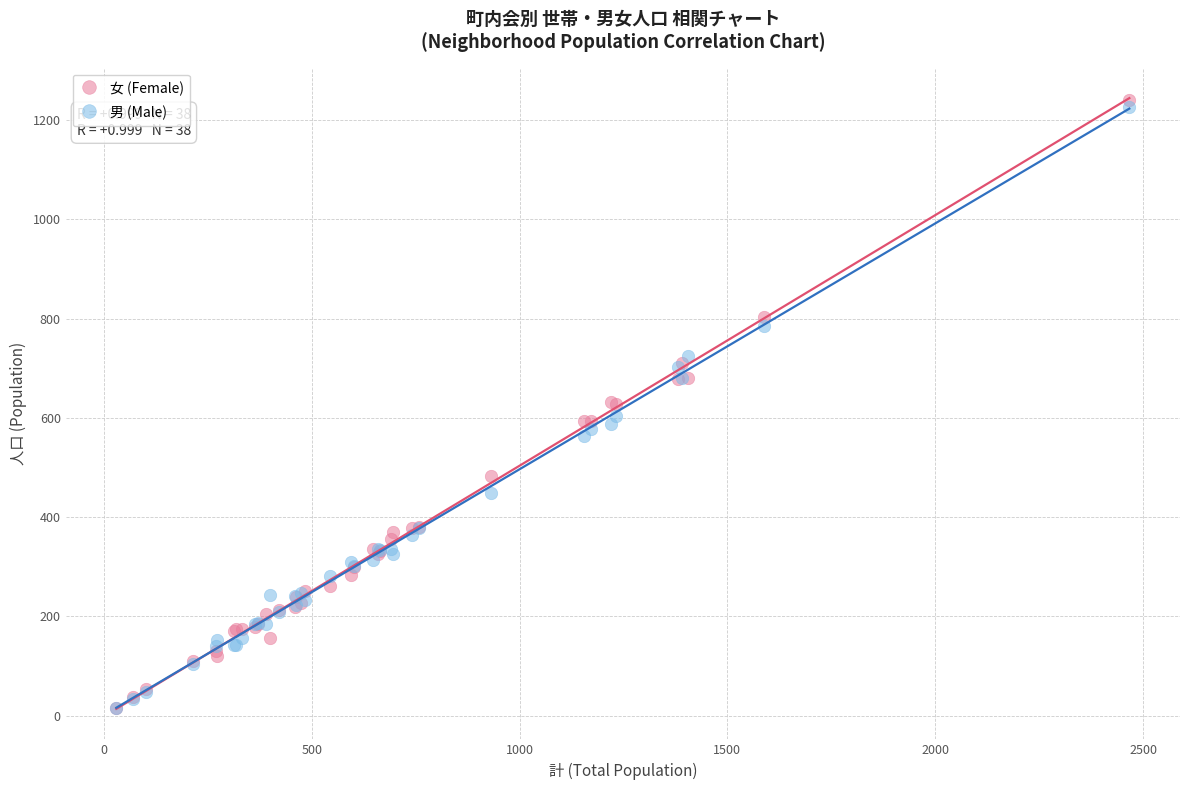

What are all the series names shown in the legend?

女 (Female), 男 (Male)